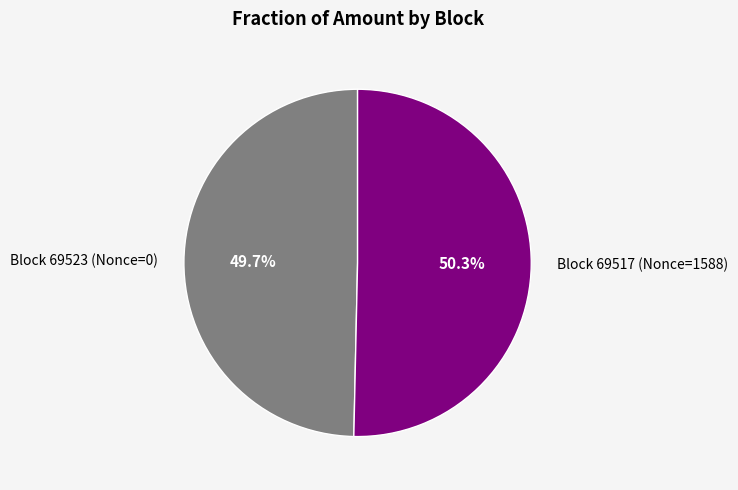

Count the number of slices in the pie.

2